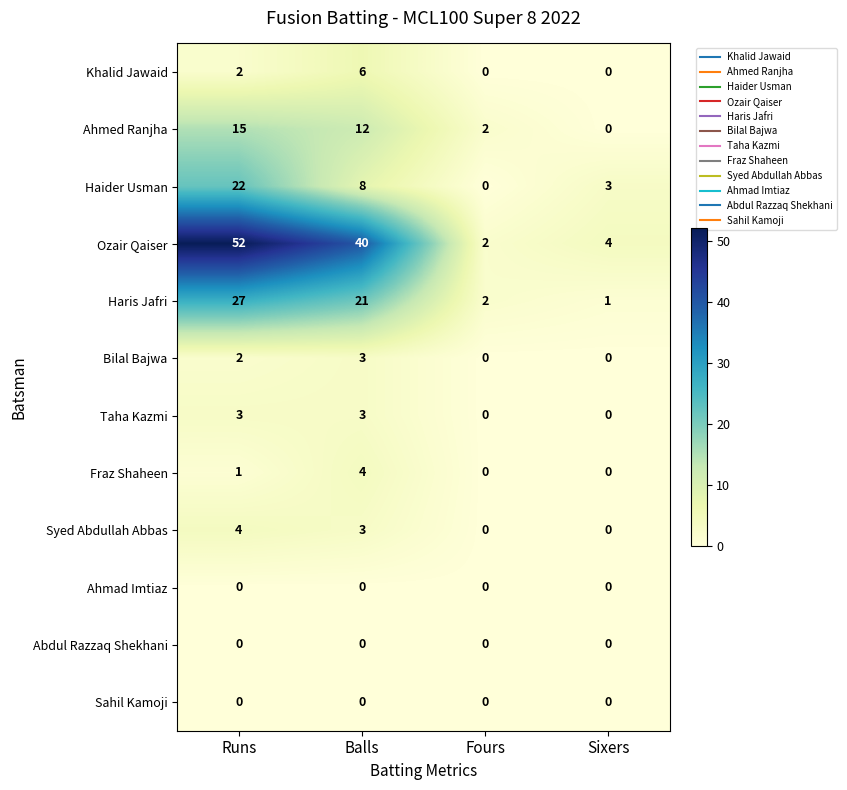

Which series has the largest range (max minus min)?

Ozair Qaiser